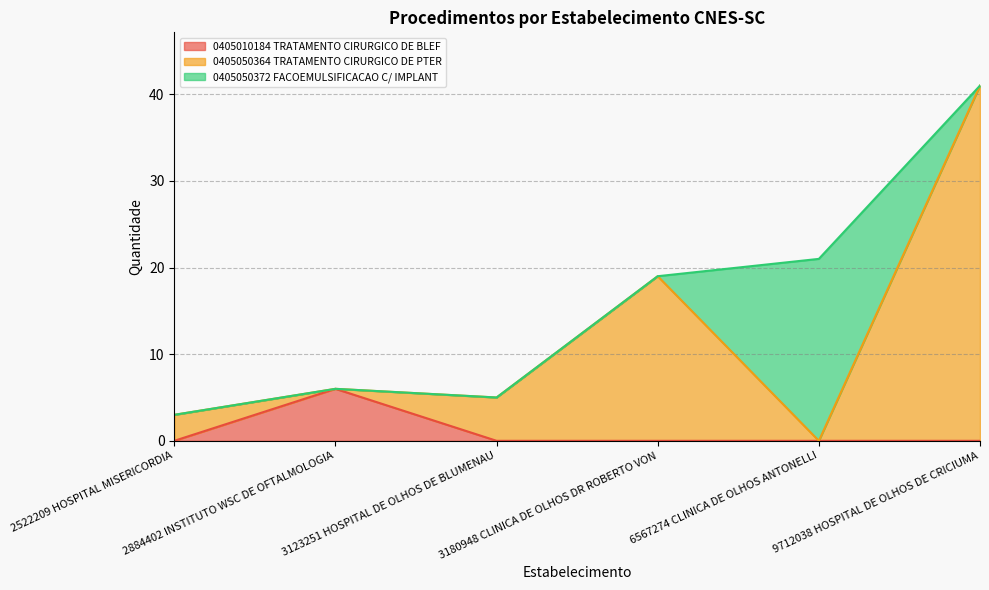

How many lines are shown in the chart?

3